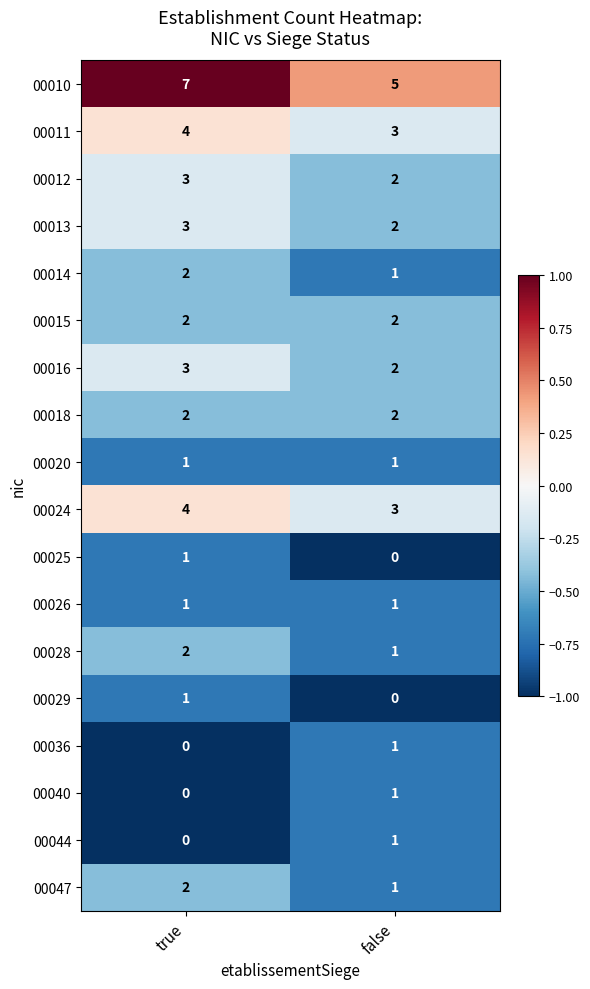

What is the approximate value of 00024 at false?

3